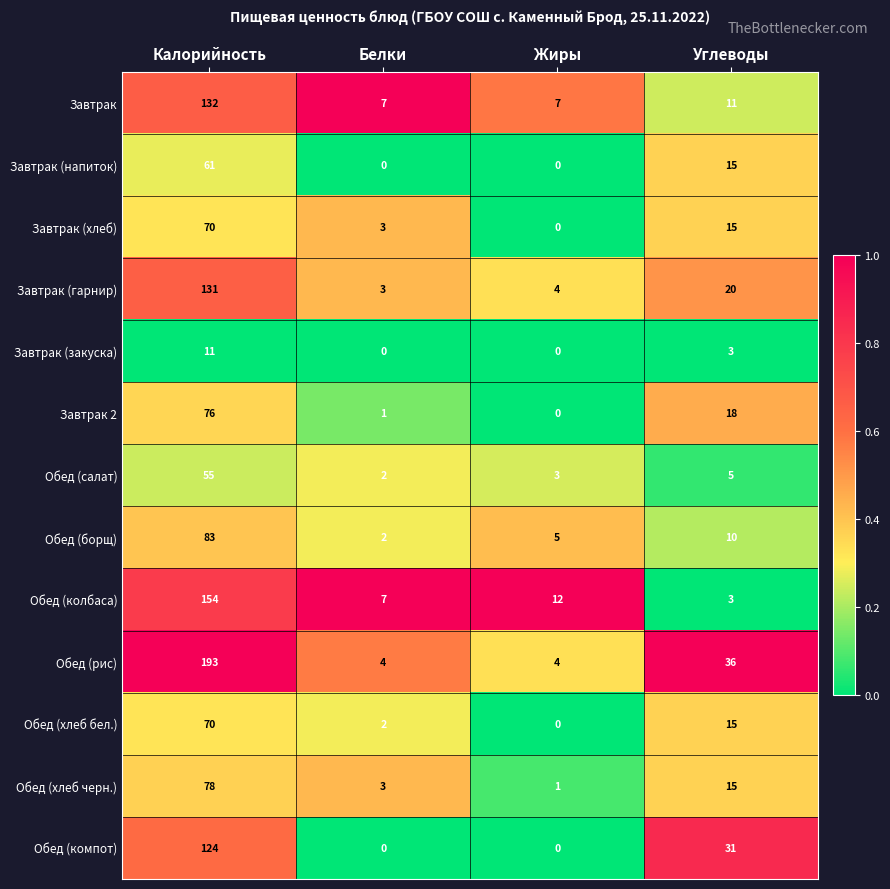

Which series has the largest range (max minus min)?

Обед (рис)